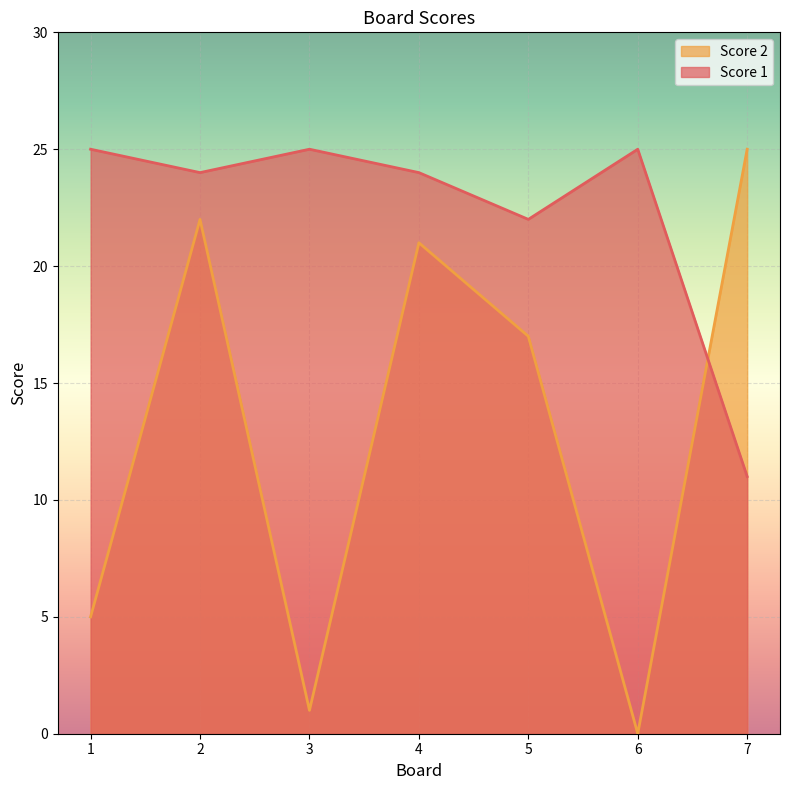

Which series has the largest total across all categories?

Score 1